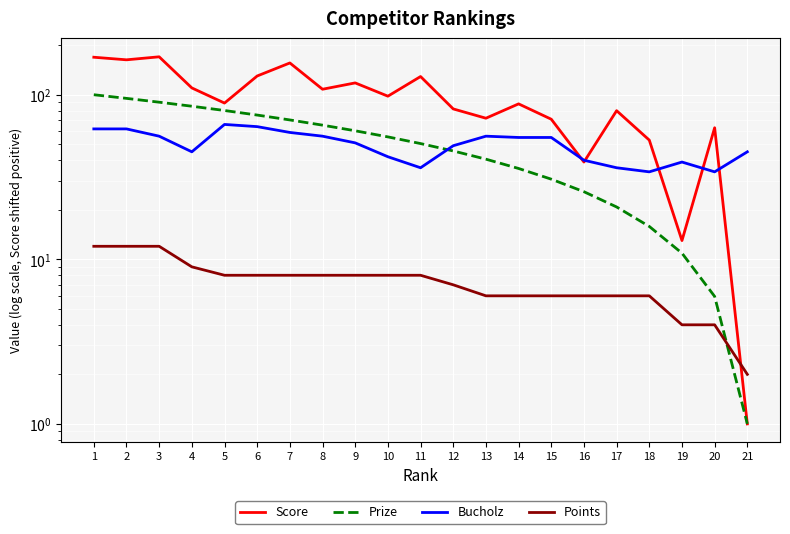

What is the value of the Prize point at the 9th from the left?

60.4